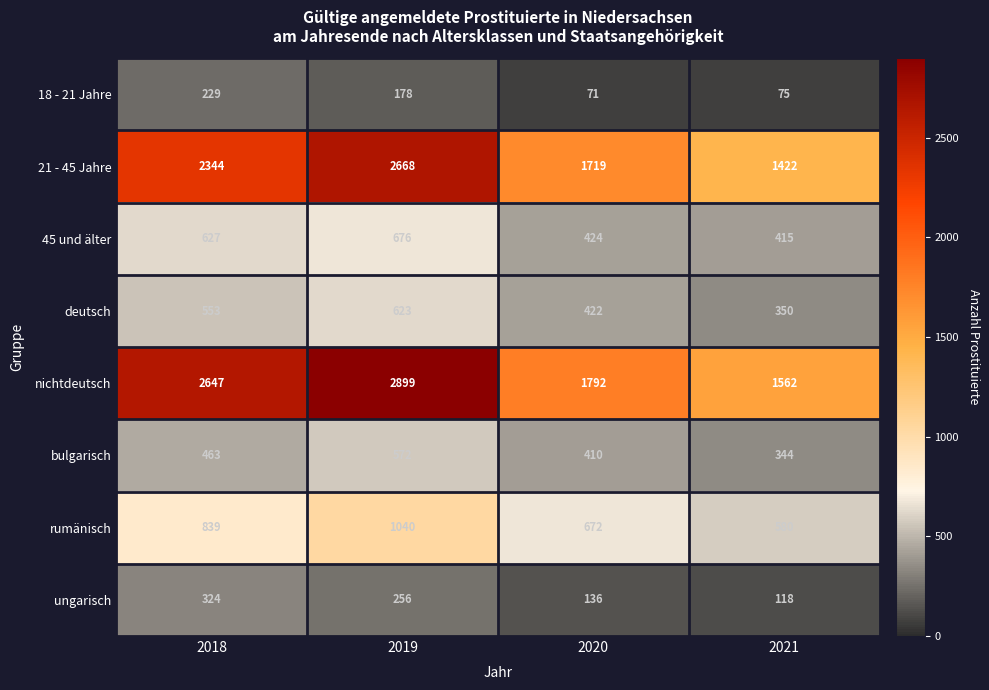

What is the difference between the maximum and second lowest values in the bulgarisch series?

162